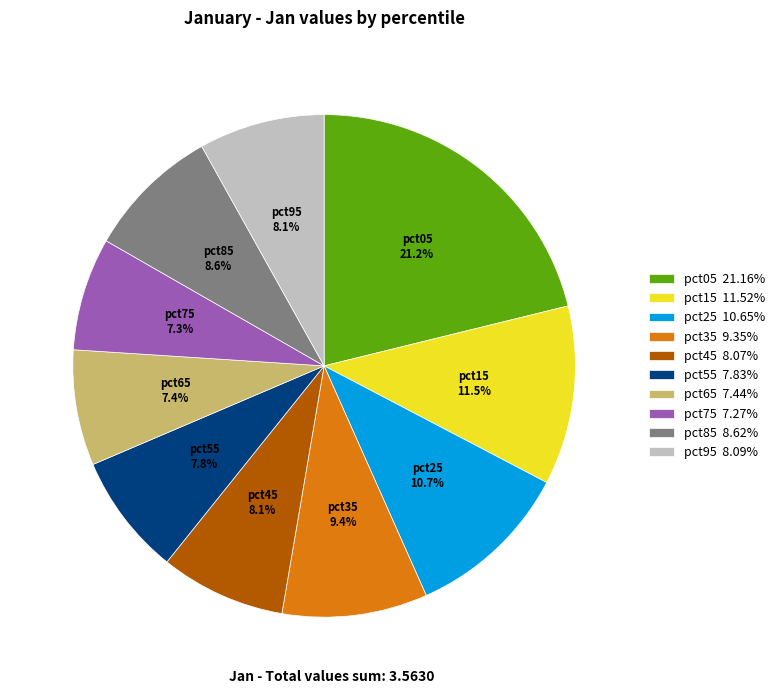

Do pct85 and pct35 together represent more than half of the pie?

No